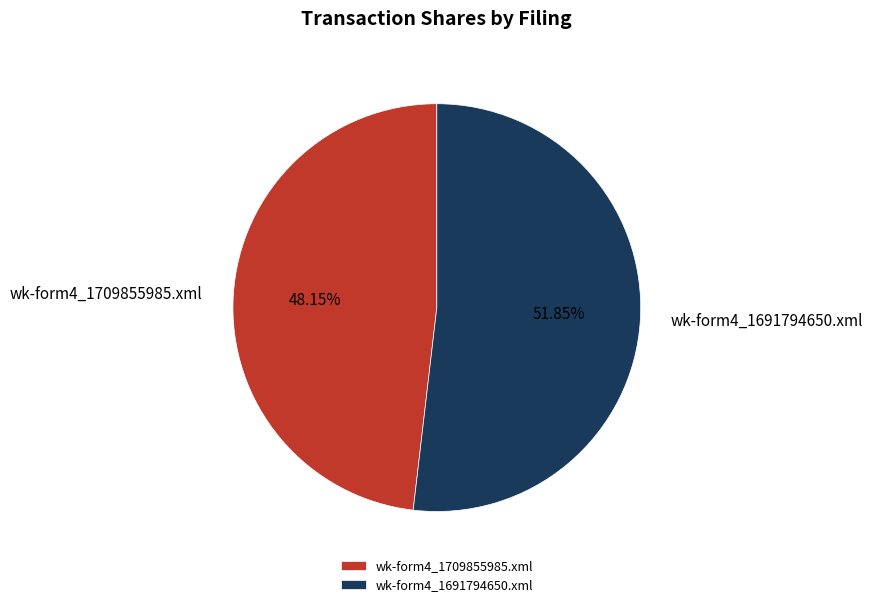

To the nearest percent, what is the difference between the wk-form4_1691794650.xml and wk-form4_1709855985.xml slice percentages?

4%